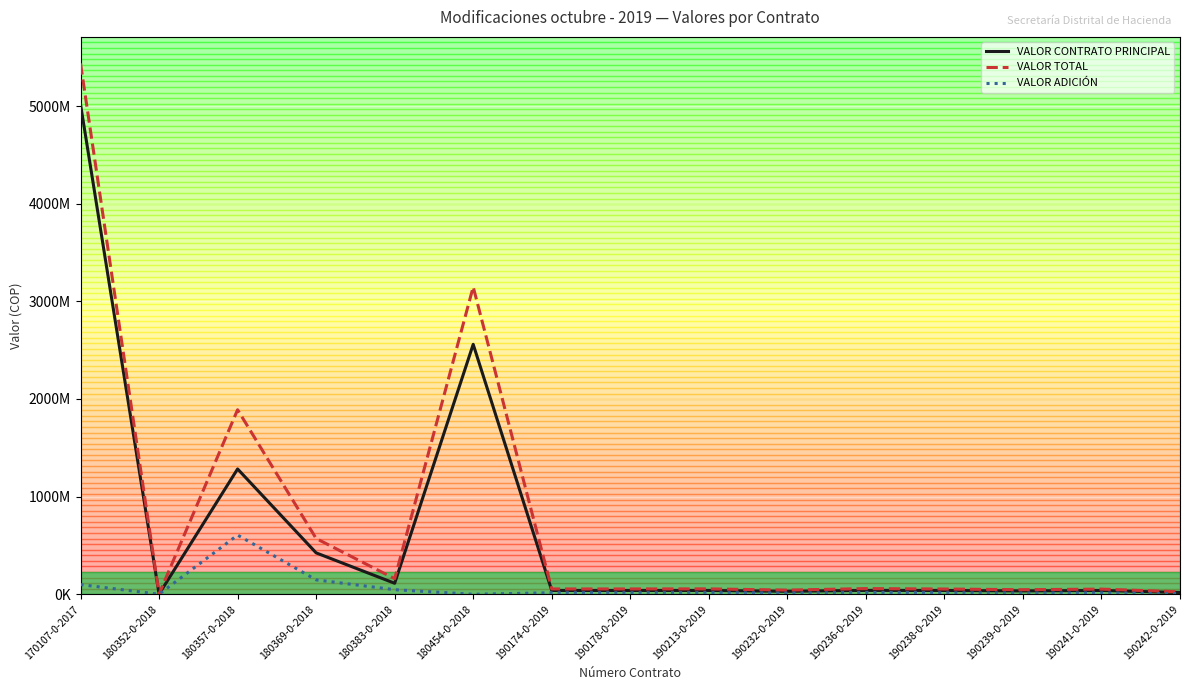

Rank the categories by VALOR ADICIÓN value from lowest to highest.

180454-0-2018, 180352-0-2018, 190242-0-2019, 190232-0-2019, 190239-0-2019, 190241-0-2019, 190238-0-2019, 190174-0-2019, 190178-0-2019, 190213-0-2019, 190236-0-2019, 180383-0-2018, 170107-0-2017, 180369-0-2018, 180357-0-2018